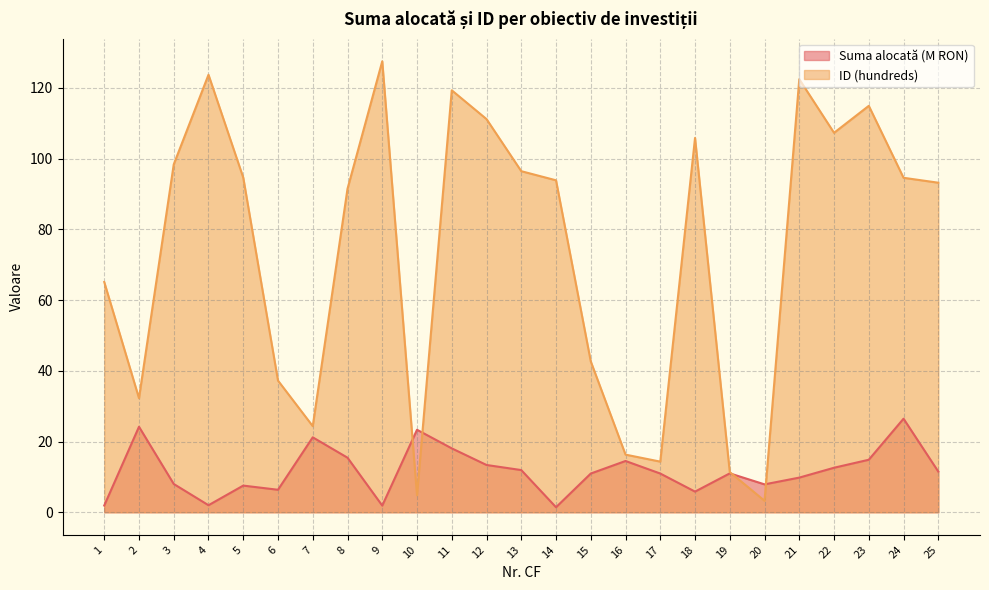

Does the chart have visible grid lines?

Yes